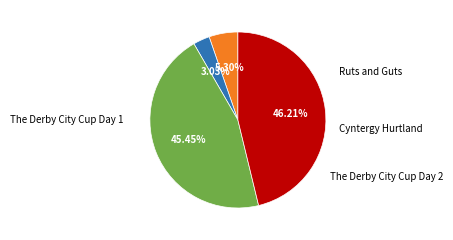

Does any single category account for the majority?

No